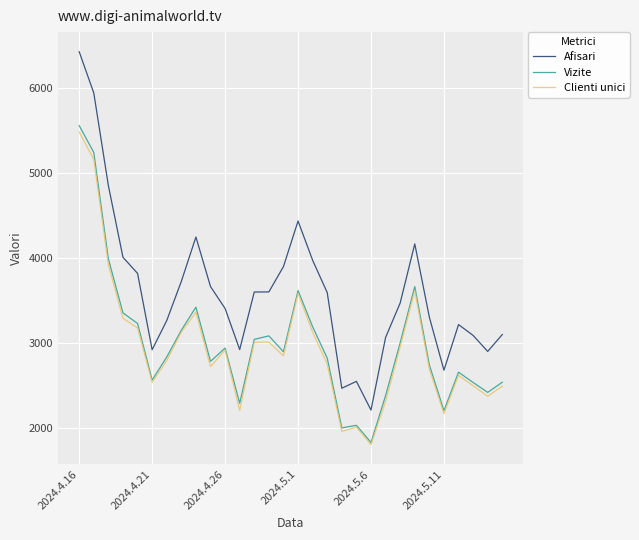

Which series has the widest spread of values?

Afisari